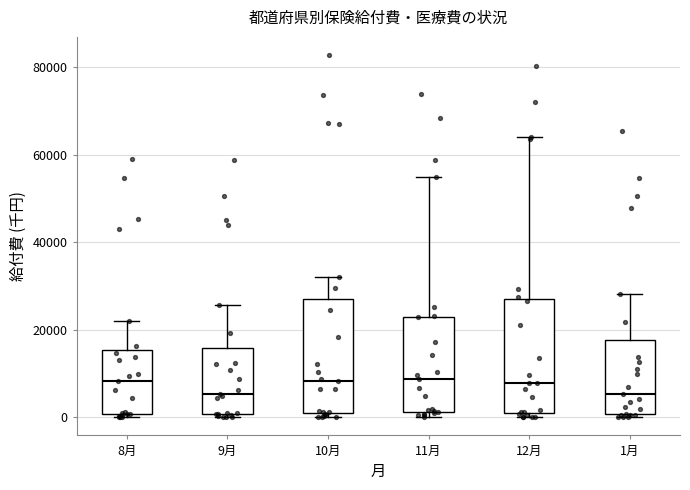

Where is the upper edge of the box for 8月 on the y-axis? The values are not printed on the chart, so give them approximately, as read against the axis.

16000